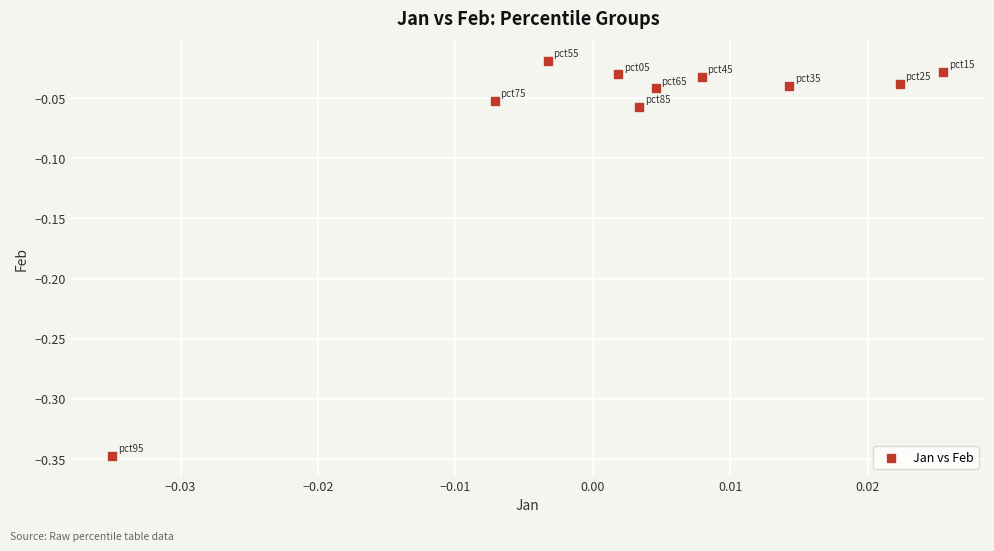

What is the range of Y values (max minus min)?

0.3